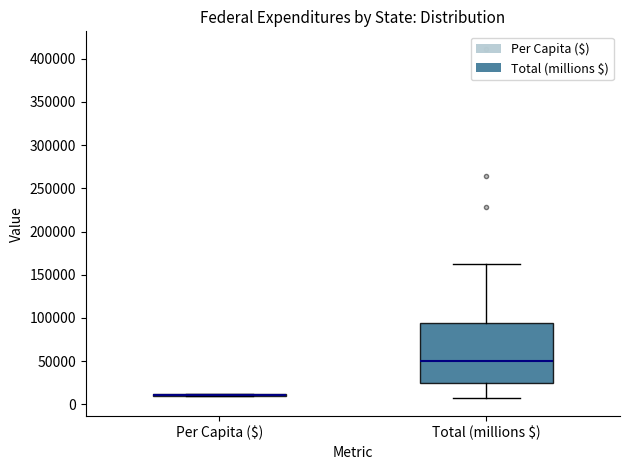

Comparing the boxes themselves (not the whiskers), which one is the tallest?

Total (millions $)